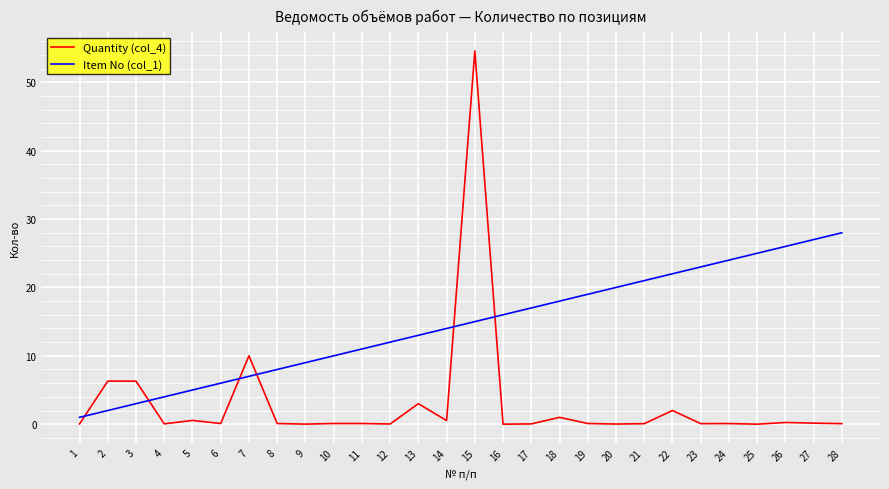

Which series has the largest range (max minus min)?

Quantity (col_4)